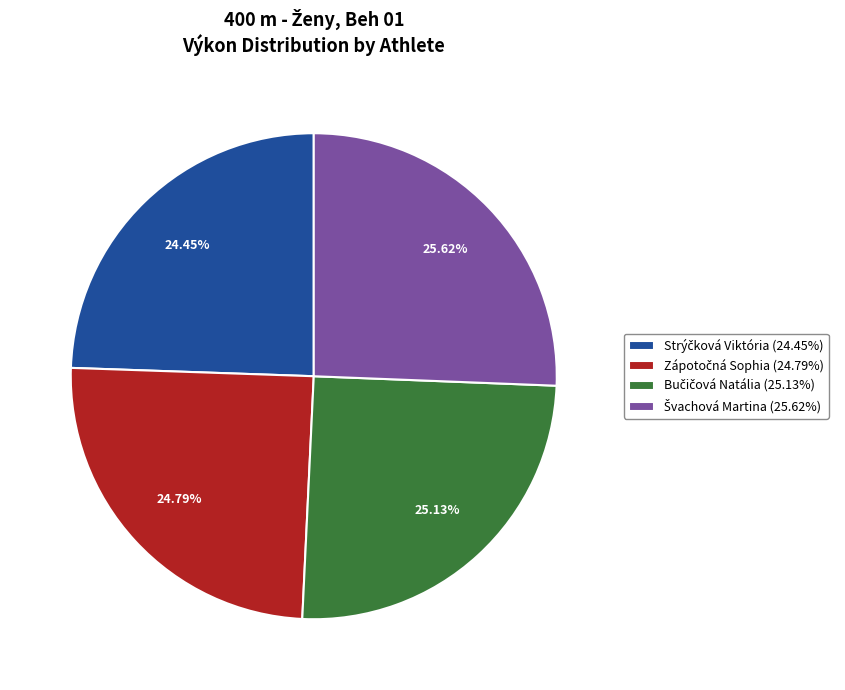

Does any single category account for the majority?

No